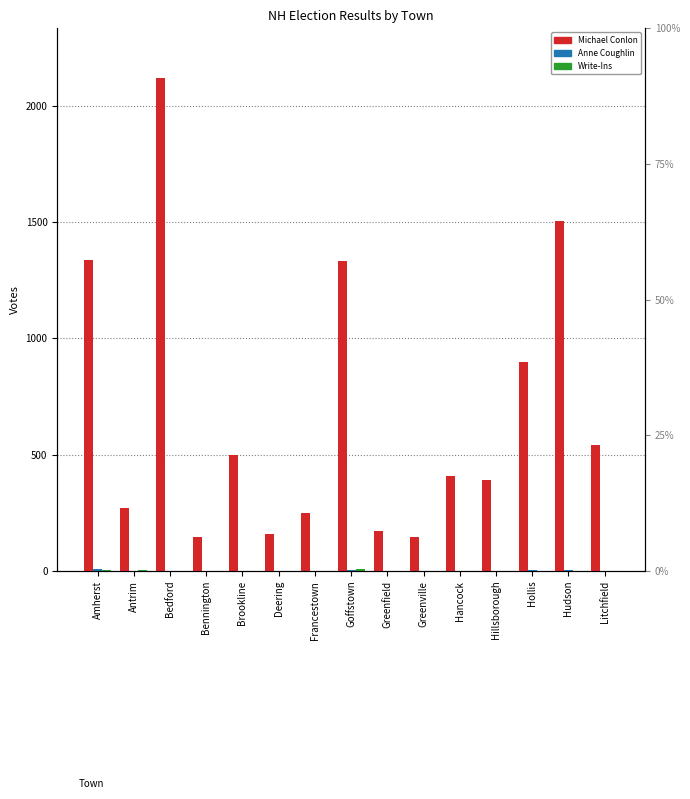

At which label does Michael Conlon reach its minimum?

Greenville